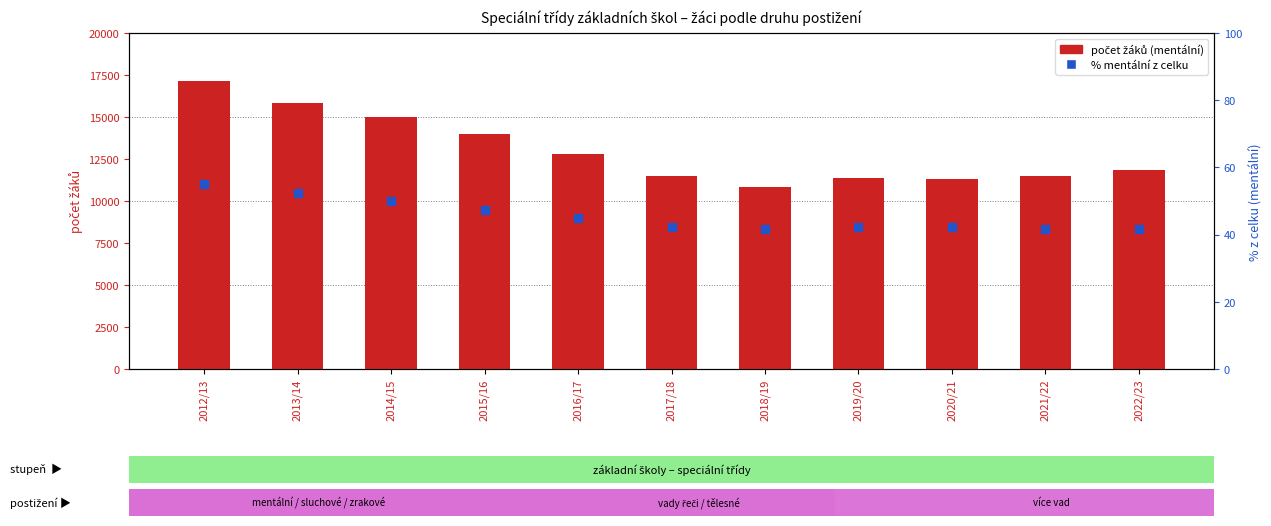

What is the label of the 6th bar from the right?

2017/18